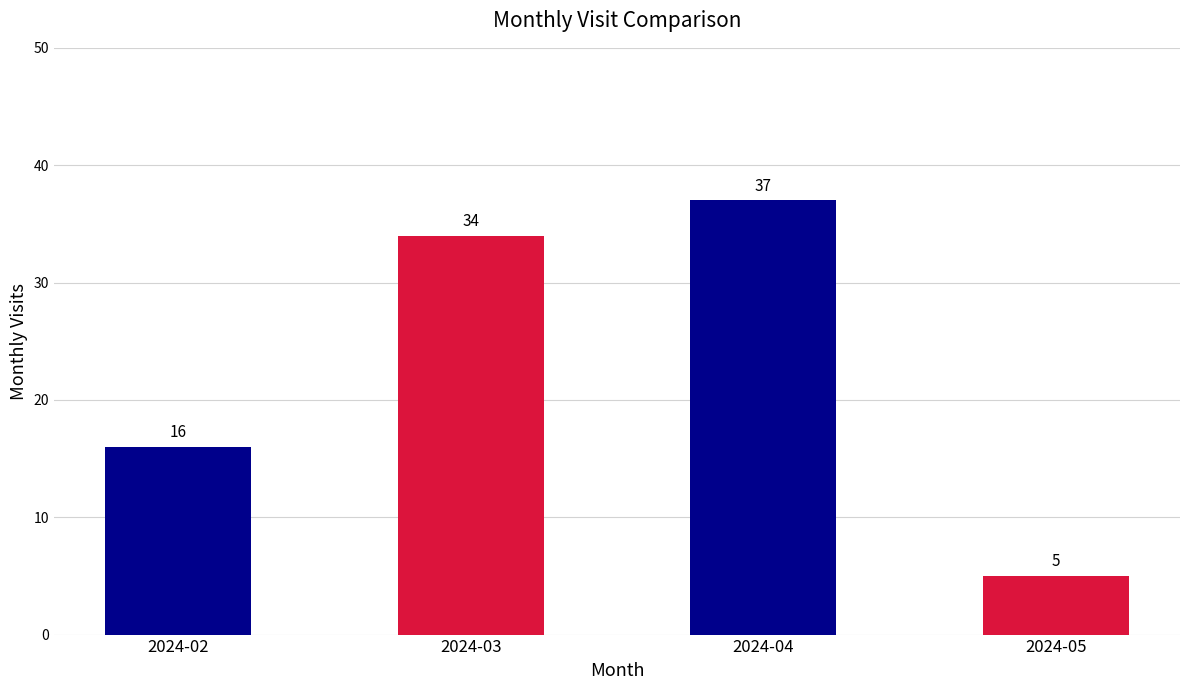

Where is the data nearest to the value 21?

2024-02